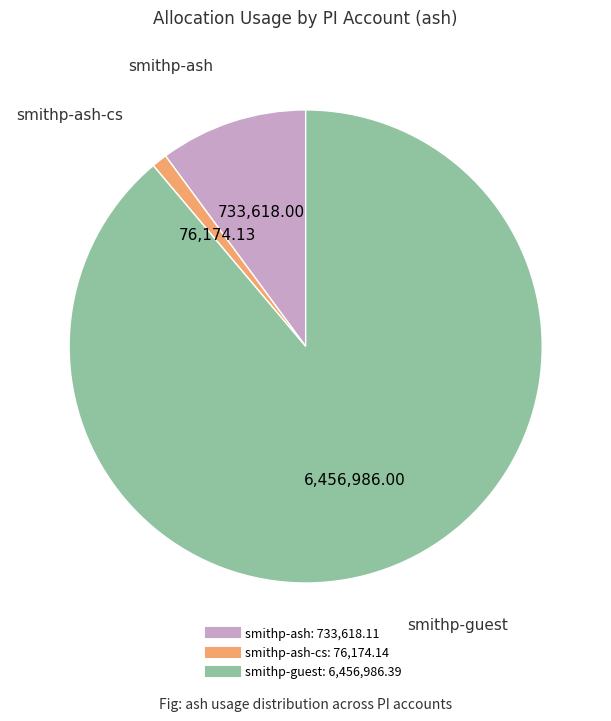

Is there a majority slice in this chart?

Yes